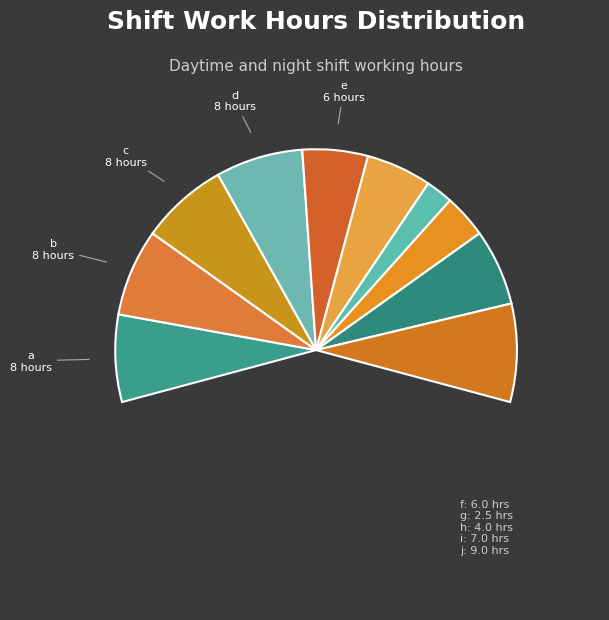

What percentage is the b (11:00-20:00) slice, to the nearest percent?

12%